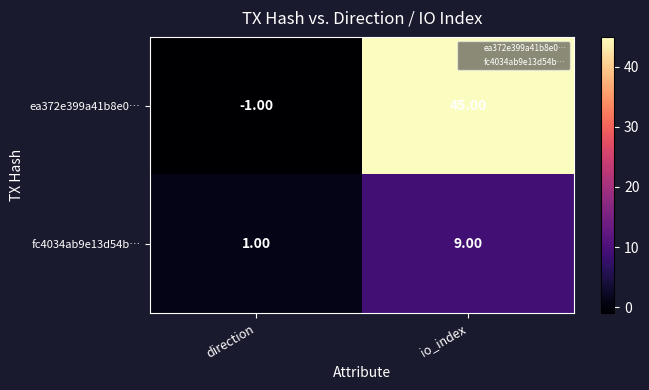

Which series has the widest spread of values?

ea372e399a41b8e0…